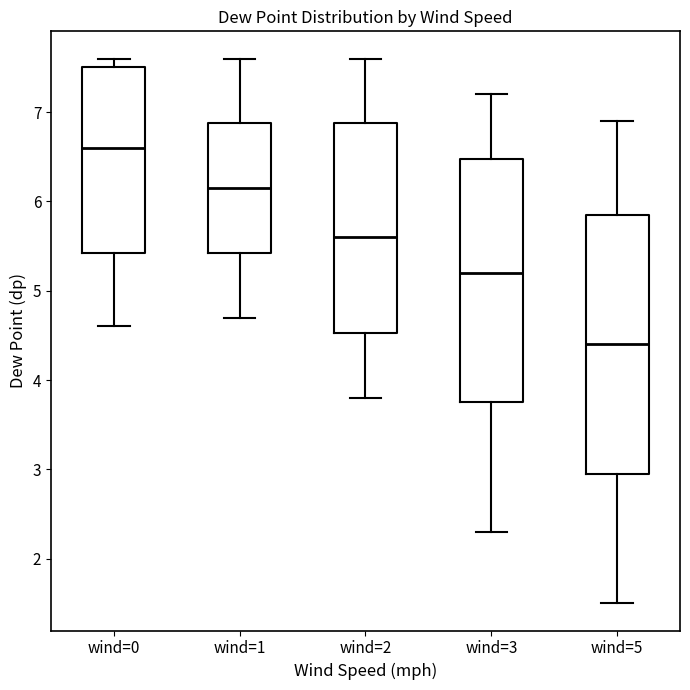

Which box is the tallest, from its lower edge to its upper edge?

wind=5